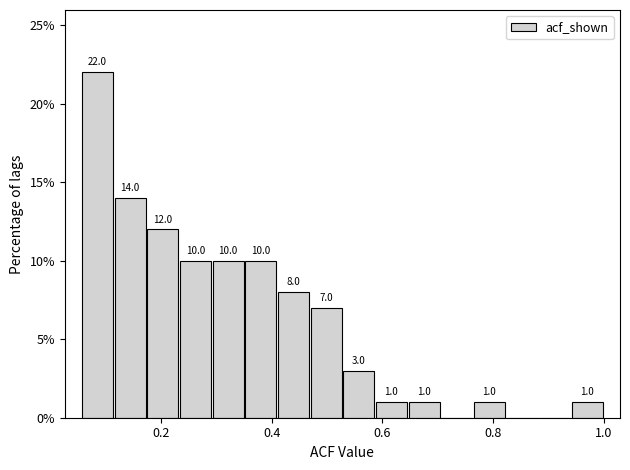

Around what value on the x-axis is the tallest bar? Give the approximate position of its centre, as read against the axis.

0.08